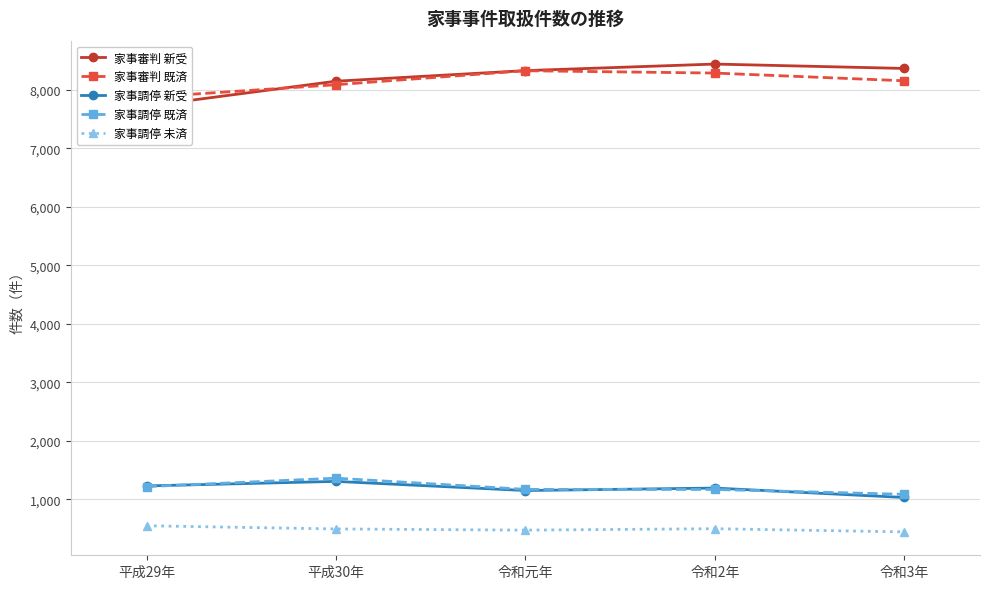

Which series has the largest total across all categories?

家事審判 新受